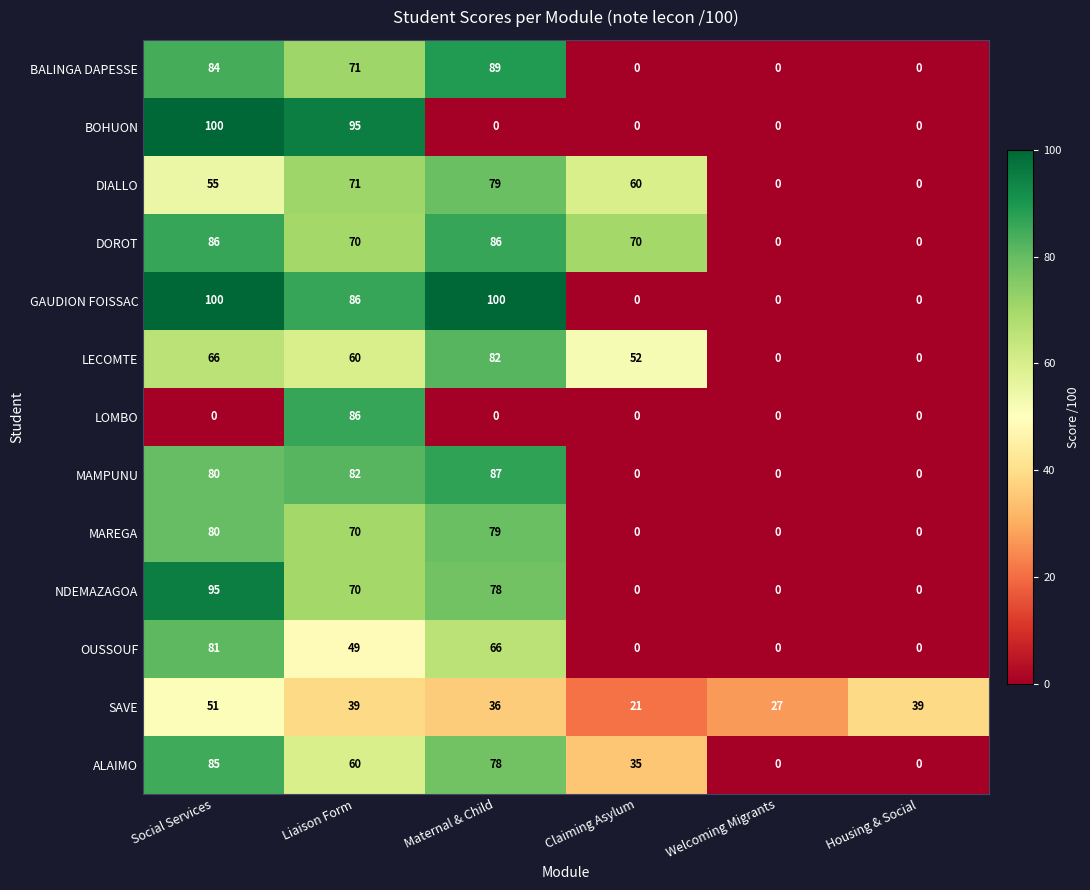

Between Liaison Form and Maternal & Child, which series saw the biggest shift?

BOHUON